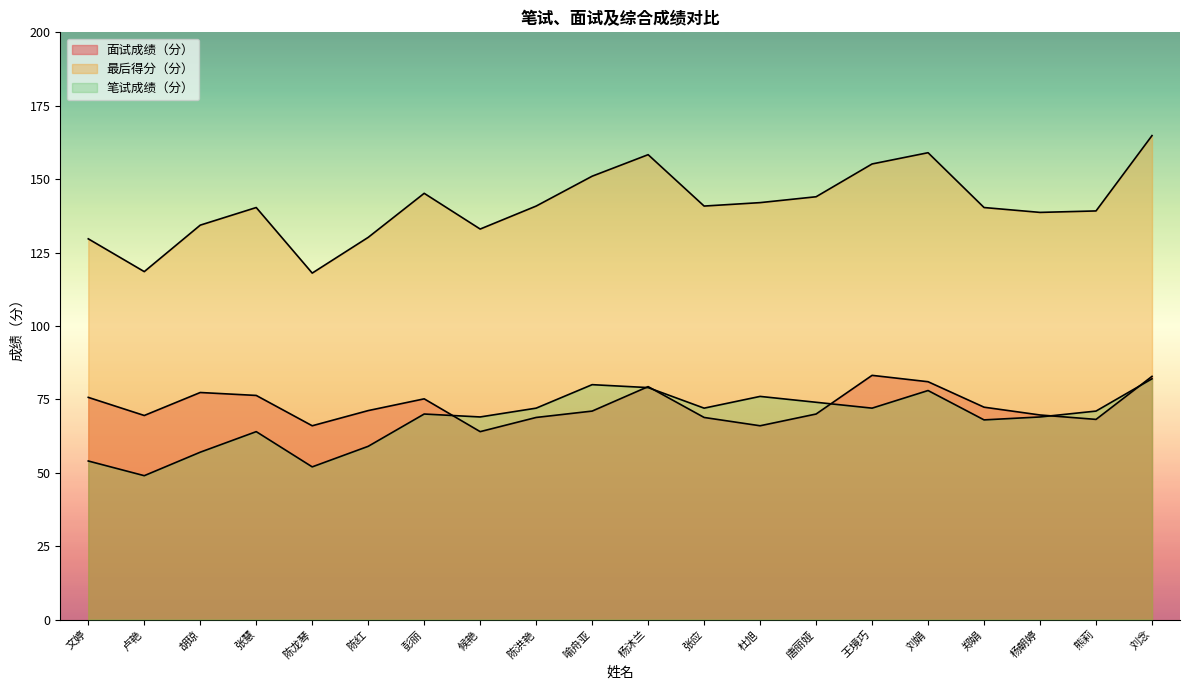

How many data points in 最后得分（分） are above 140?

12